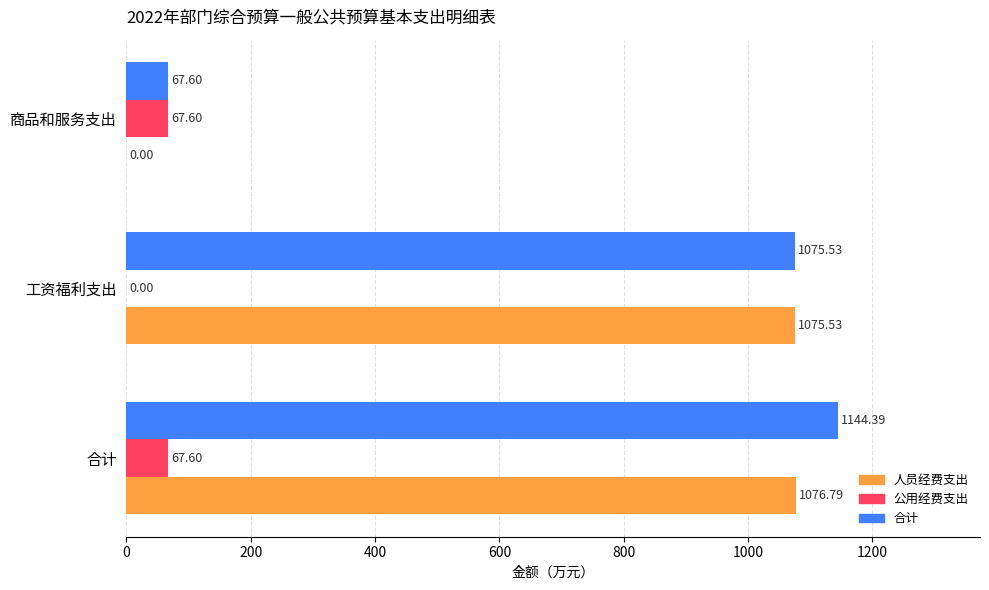

Between 工资福利支出 and 商品和服务支出, which series saw the biggest shift?

人员经费支出